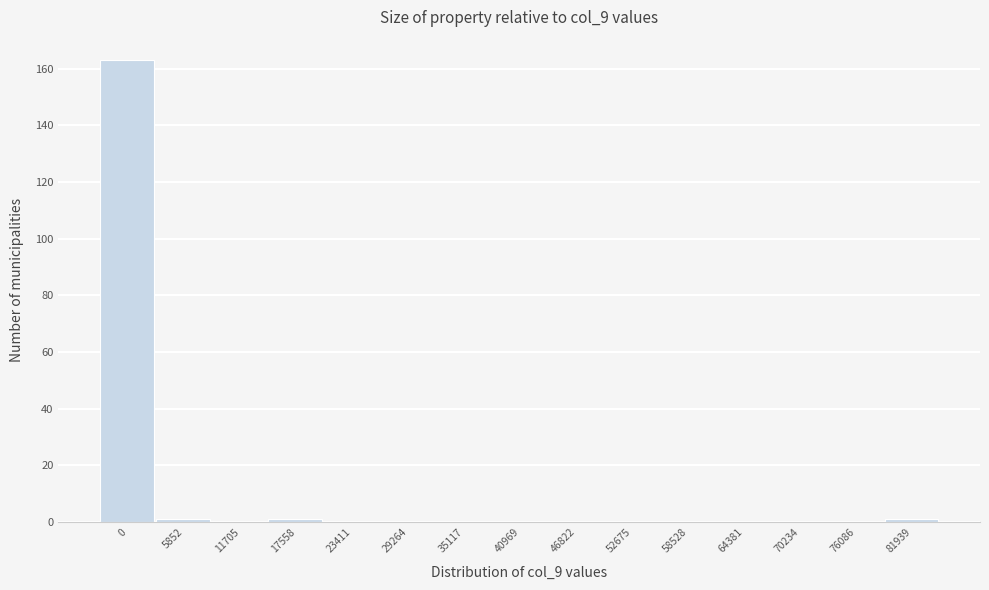

Reading left to right, list all the values displayed in this chart.

0=163	5852=1	11705=0	17558=1	23411=0	29264=0	35117=0	40969=0	46822=0	52675=0	58528=0	64381=0	70234=0	76086=0	81939=1